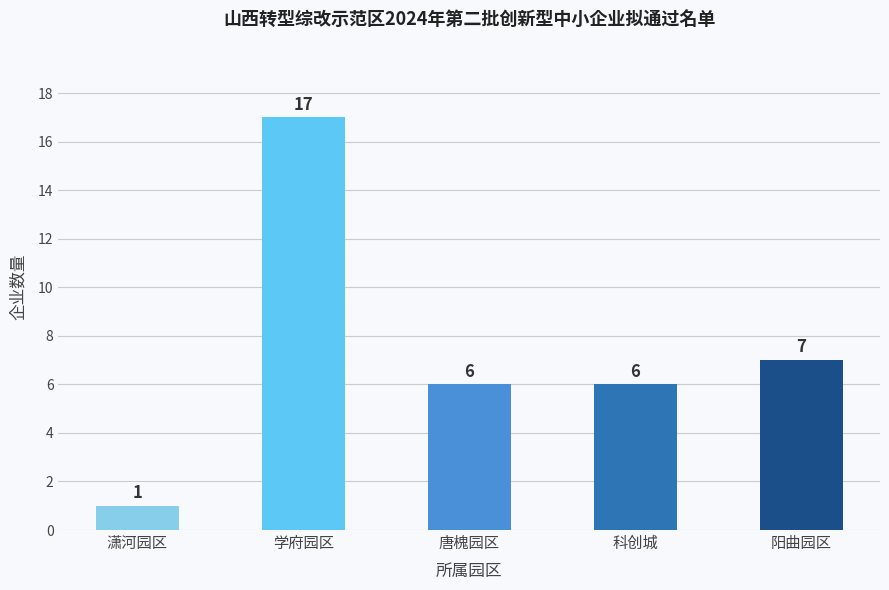

Where does the data first go above 6?

学府园区